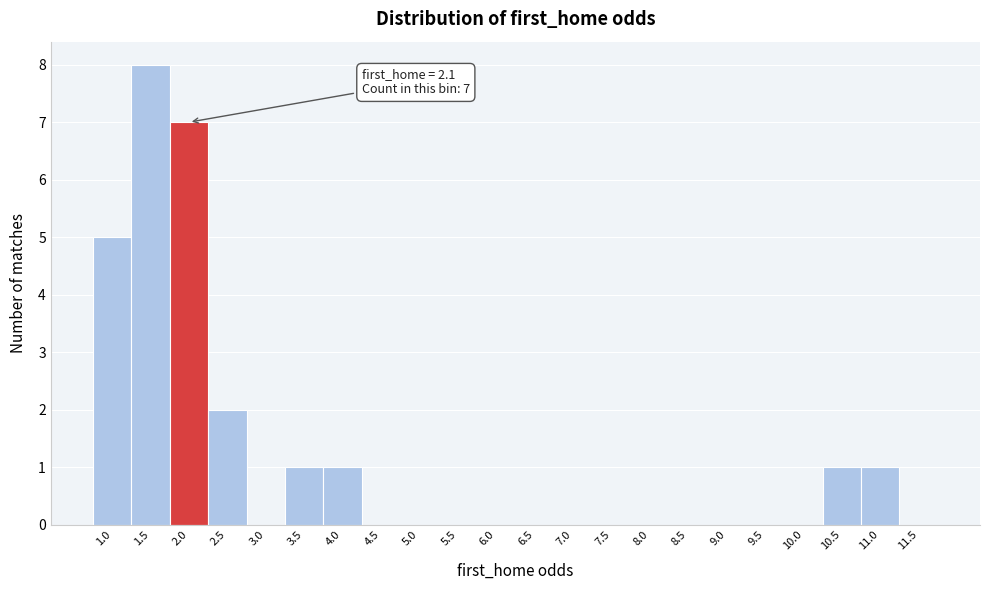

Reading right to left, transcribe all the data shown in this chart.

11.5=0	11.0=1	10.5=1	10.0=0	9.5=0	9.0=0	8.5=0	8.0=0	7.5=0	7.0=0	6.5=0	6.0=0	5.5=0	5.0=0	4.5=0	4.0=1	3.5=1	3.0=0	2.5=2	2.0=7	1.5=8	1.0=5